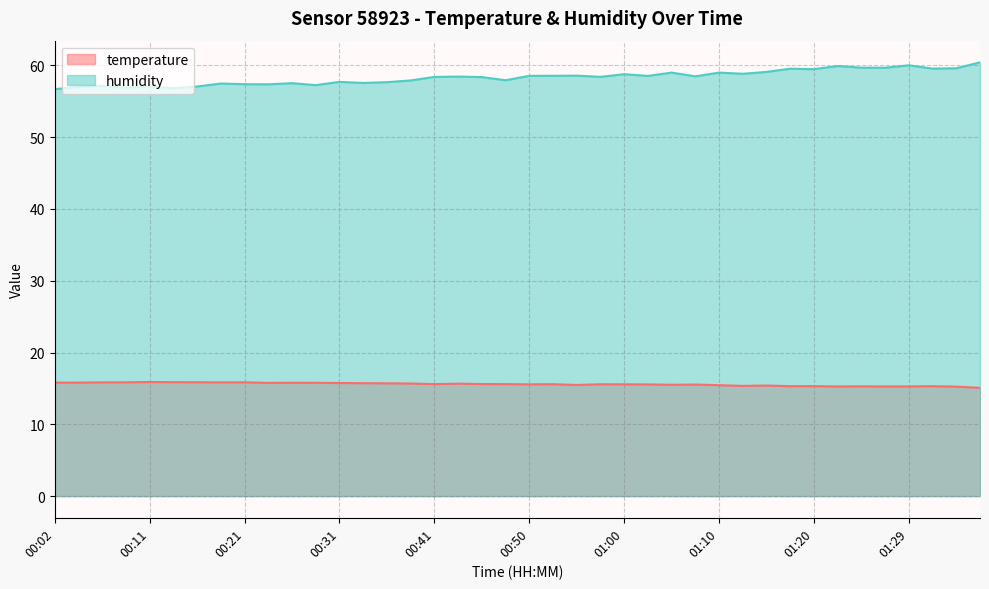

True or false: humidity has a value of 56.7 at 00:02.

True